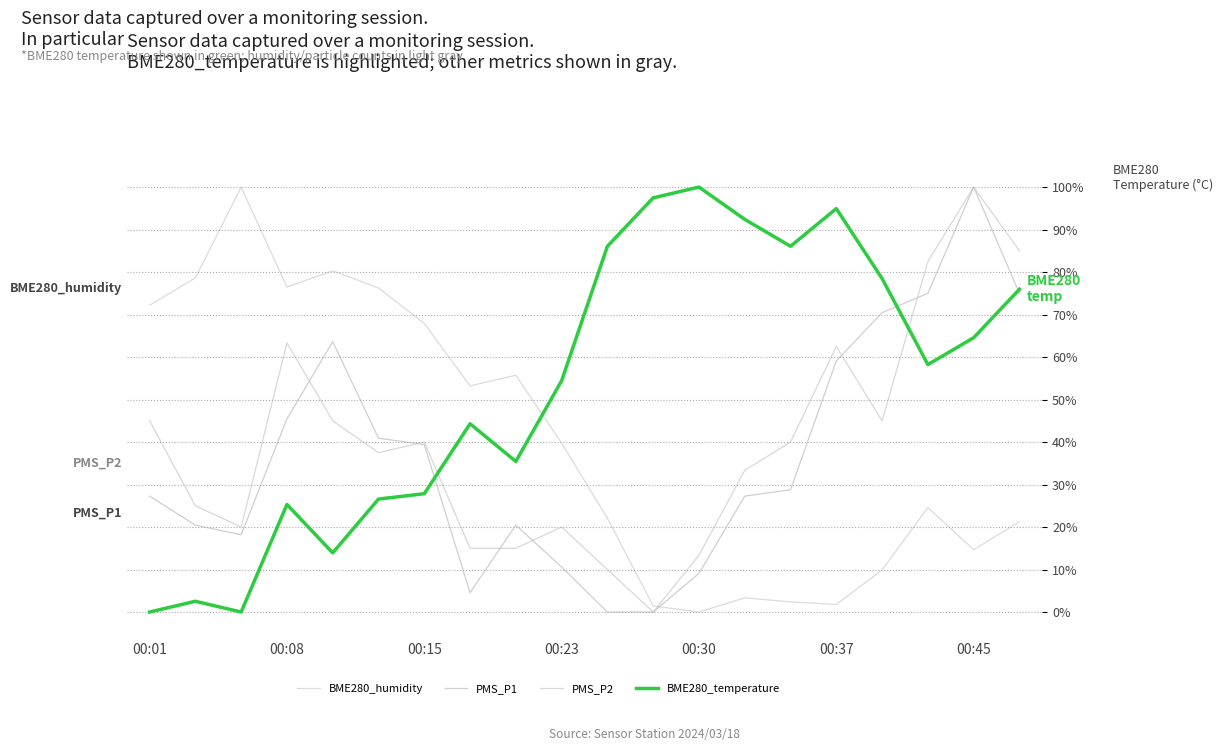

What is the difference between the maximum and minimum values in the PMS_P1 series?

1.0